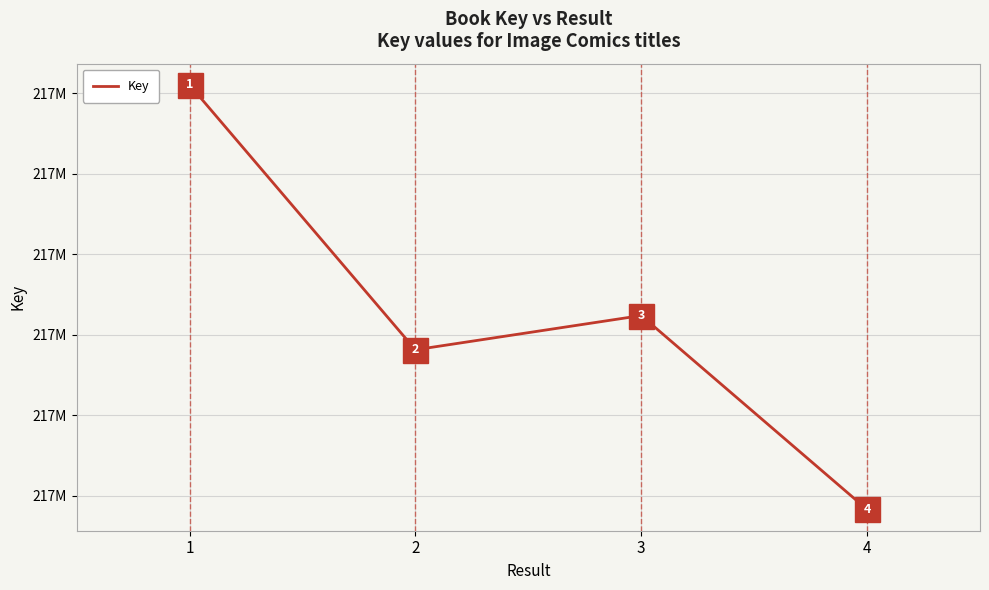

What is the greatest value displayed?

216902043